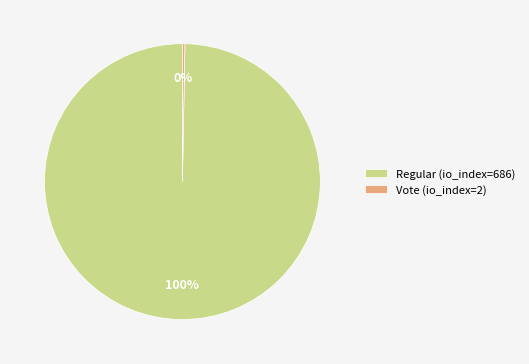

What is the largest slice in the pie chart?

Regular (io_index=686)